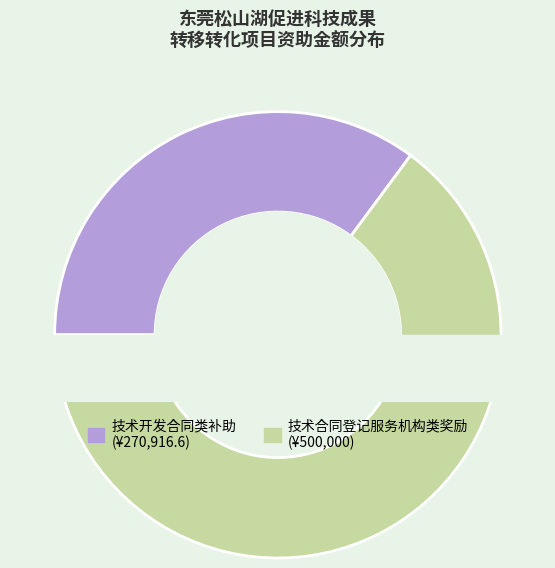

What is the change in value from 技术开发合同类补助 to 技术合同登记服务机构类奖励?

+229083.4